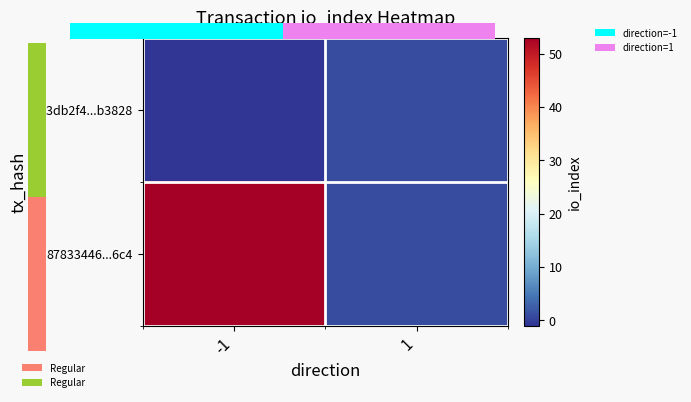

List the series in order of their peak value, lowest first.

683db2f4...b3828, 87833446...6c4